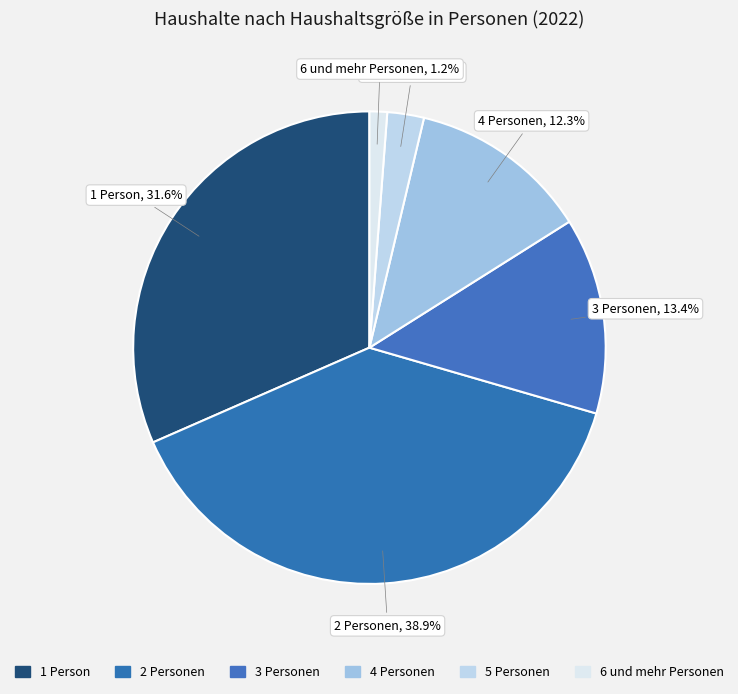

Between 1 Person and 6 und mehr Personen, which is larger?

1 Person